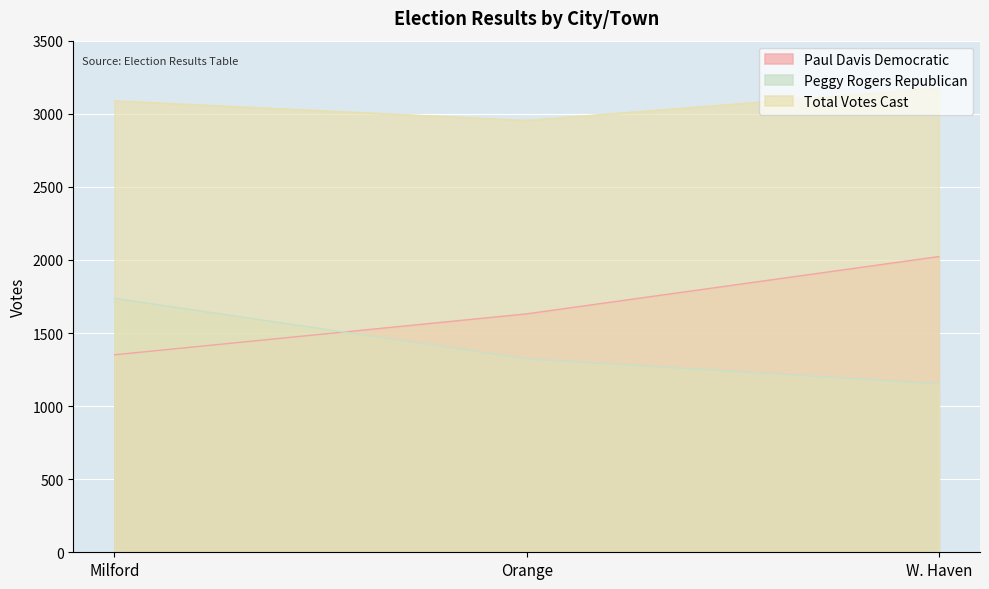

Reading left to right, what are all the values shown in this chart?

Paul Davis Democratic: 1351	1631	2023
Peggy Rogers Republican: 1737	1323	1153
Total Votes Cast: 3088	2954	3176